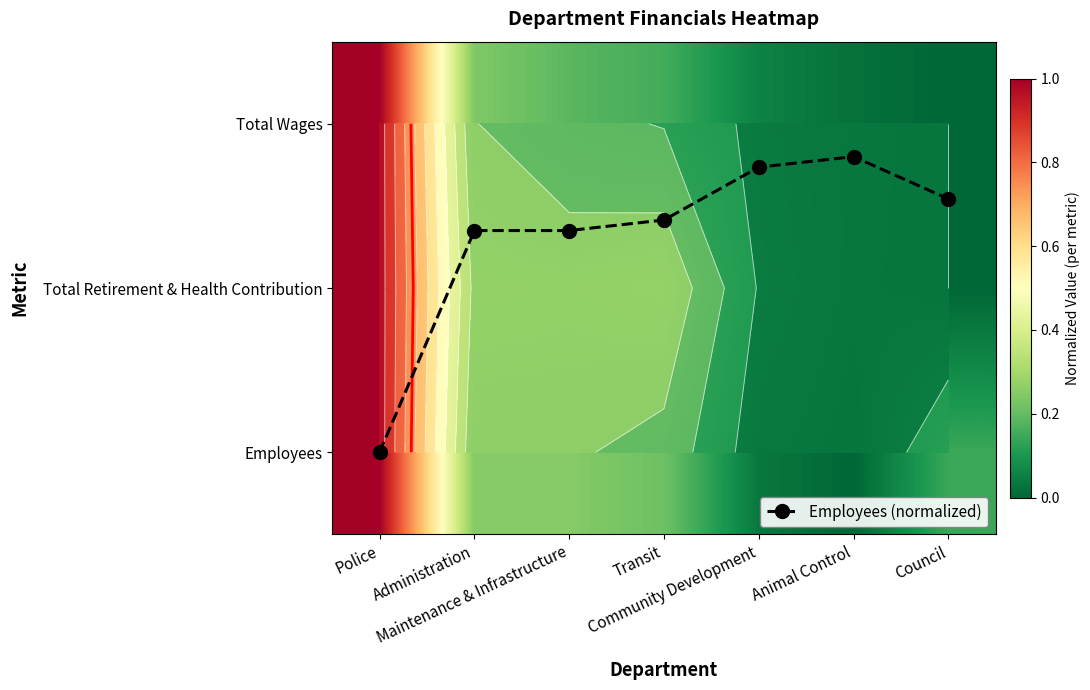

Between Maintenance & Infrastructure and Council, which is larger?

Maintenance & Infrastructure